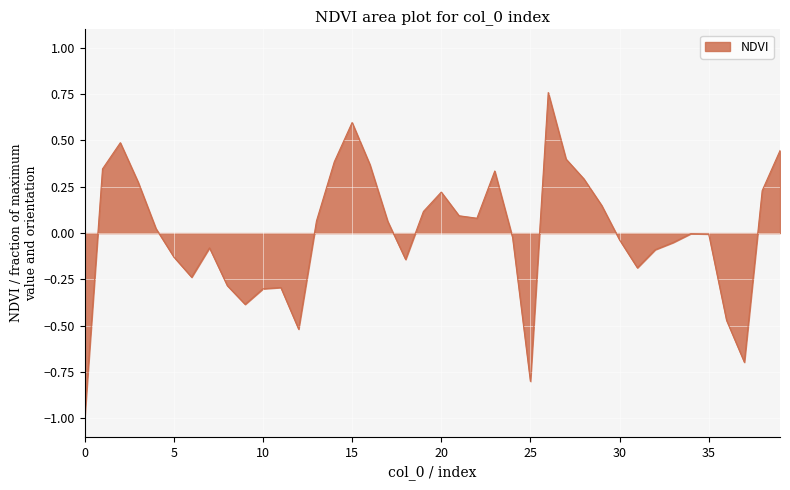

What is the smallest value displayed?

-1.0